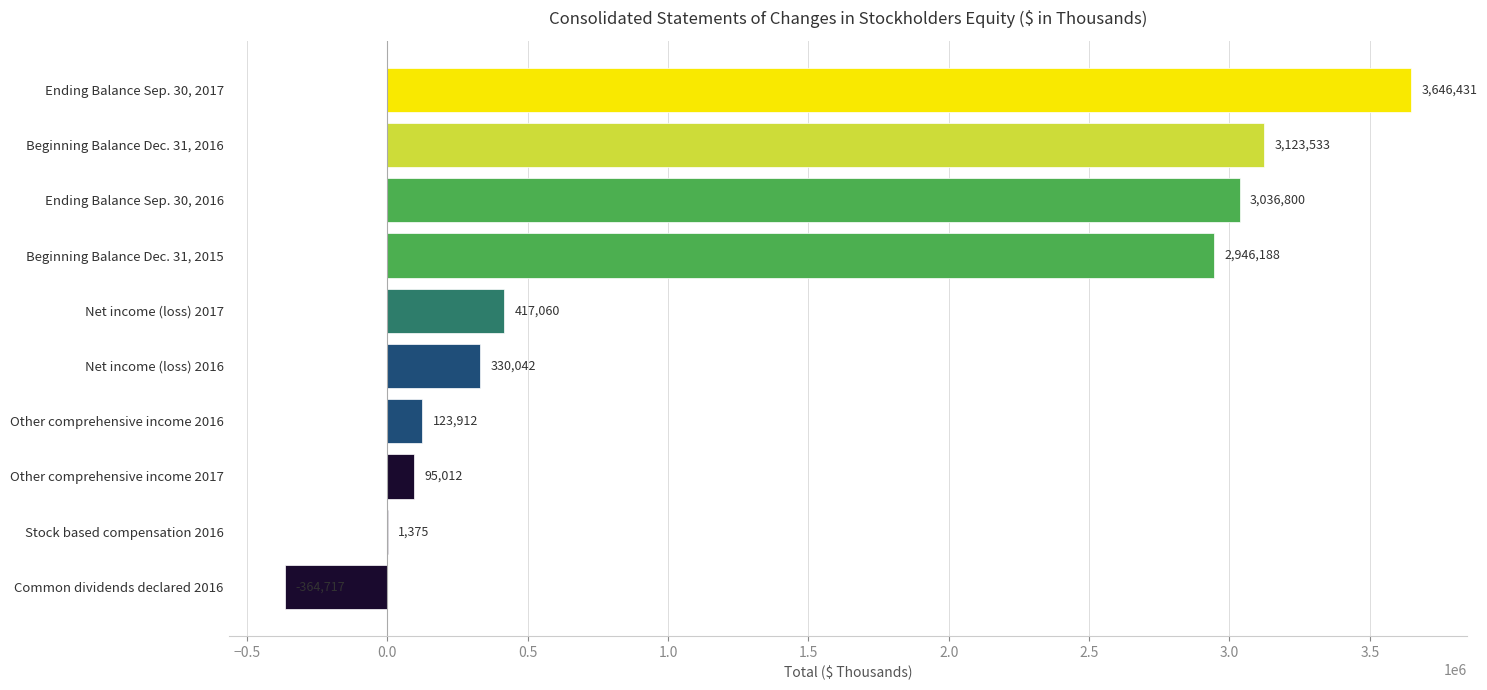

Between Stock based compensation 2016 and Other comprehensive income 2017, which is larger?

Other comprehensive income 2017